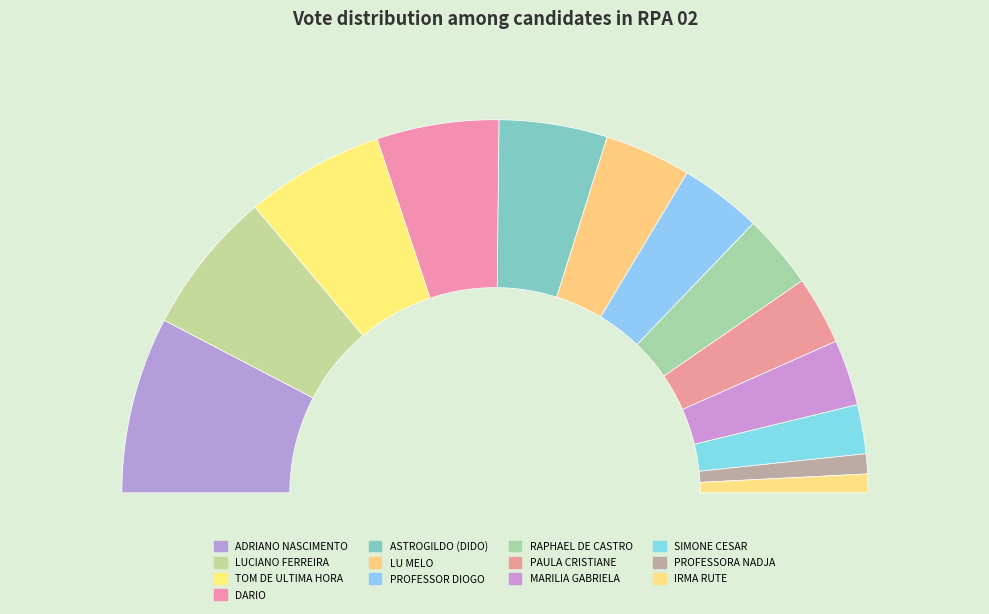

Which category has the smallest portion of the pie?

IRMA RUTE